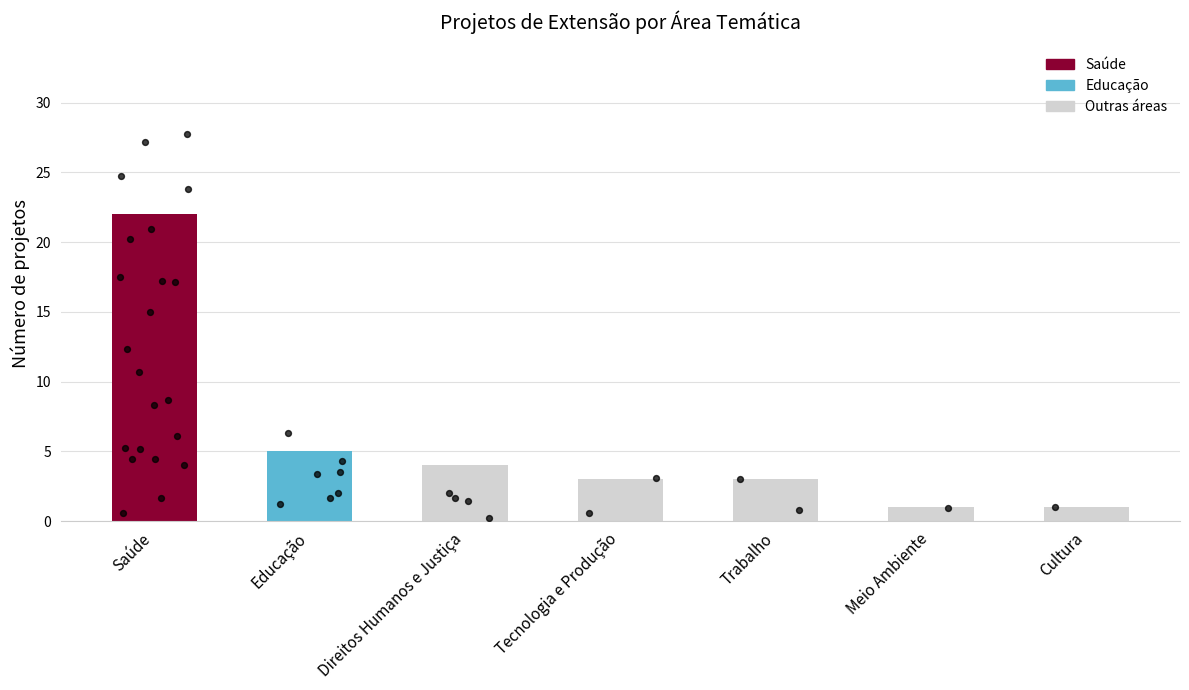

Approximately how many times larger is the value at Direitos Humanos e Justiça compared to Tecnologia e Produção?

1.3